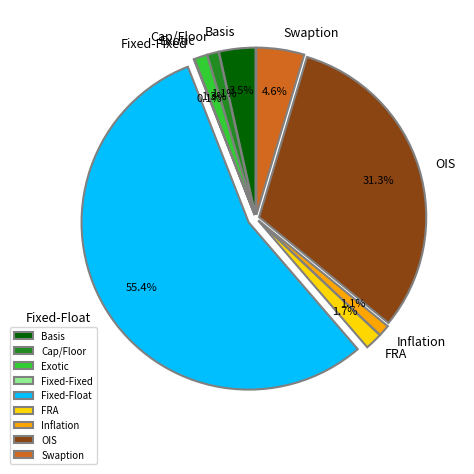

Which category has the smallest portion of the pie?

Fixed-Fixed